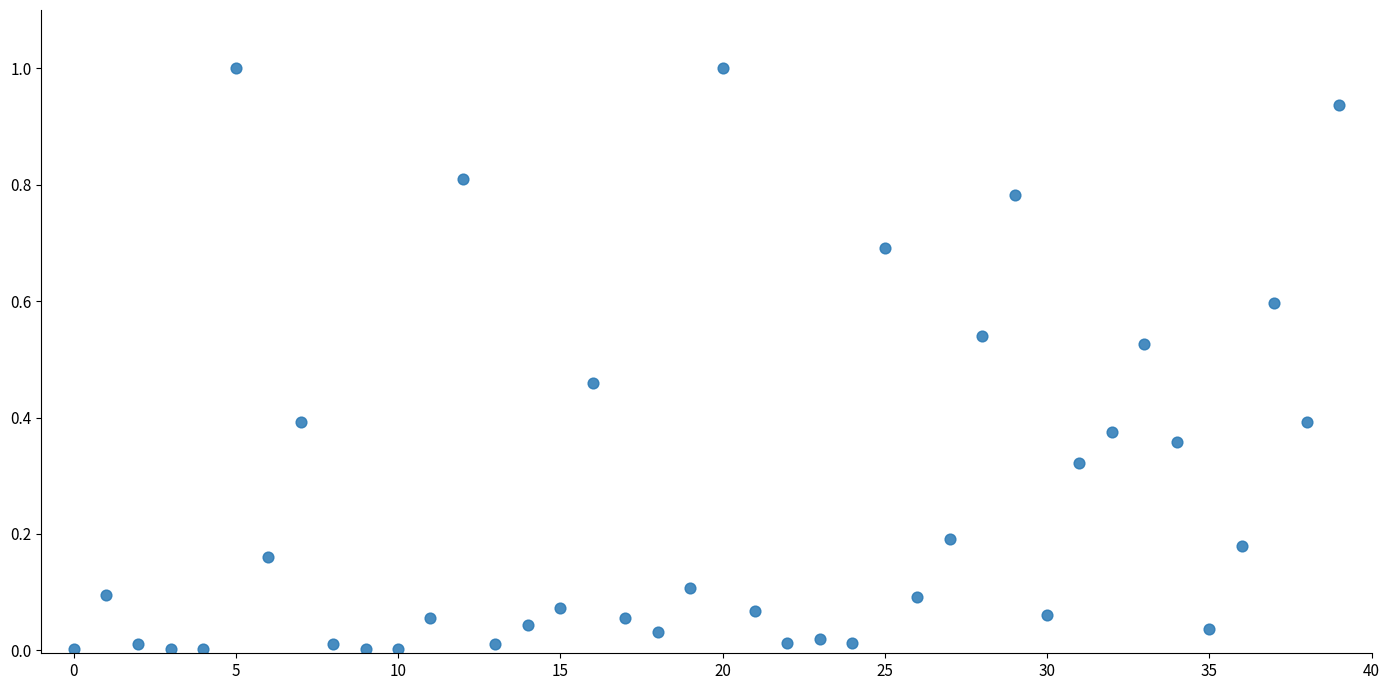

What is the range of Y values (max minus min)?

1.0